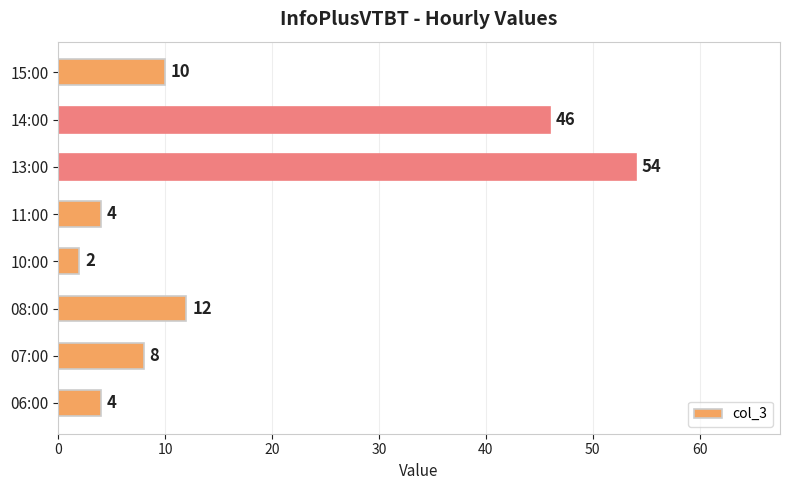

How many bars are there in total?

8